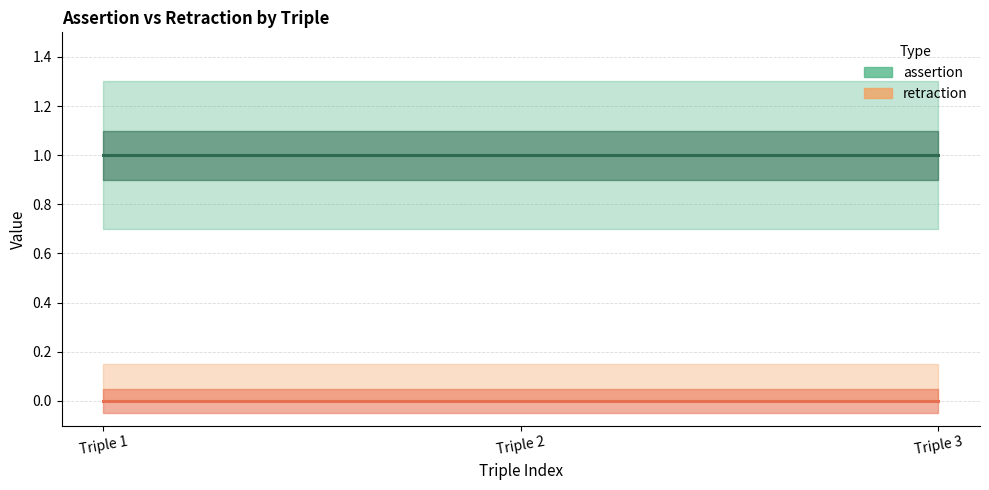

At how many categories does at least one series exceed 0?

3